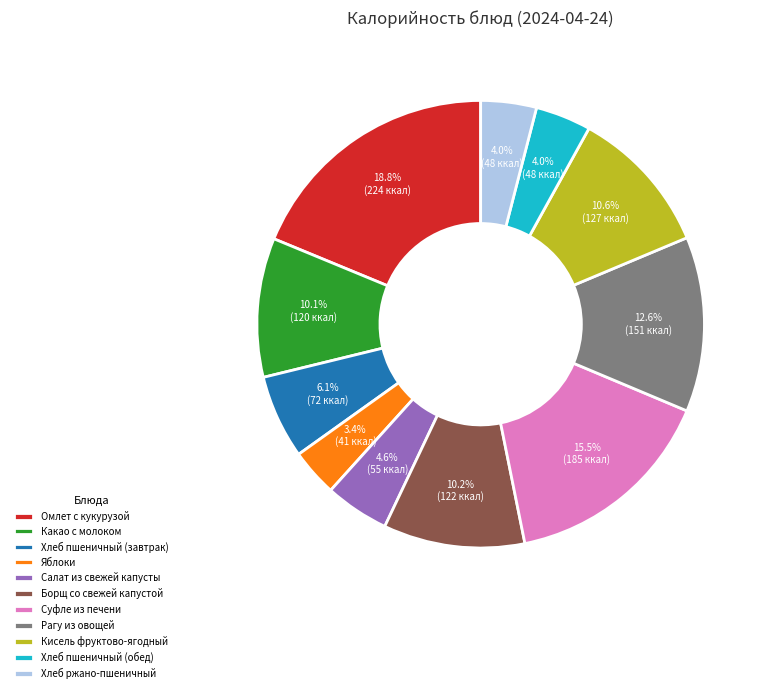

What is the smallest slice in the pie chart?

Яблоки